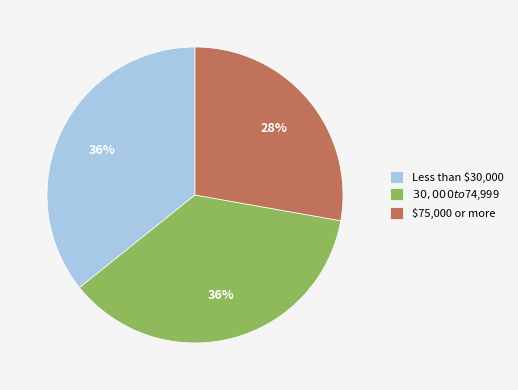

To the nearest percent, what is the average slice percentage?

33%